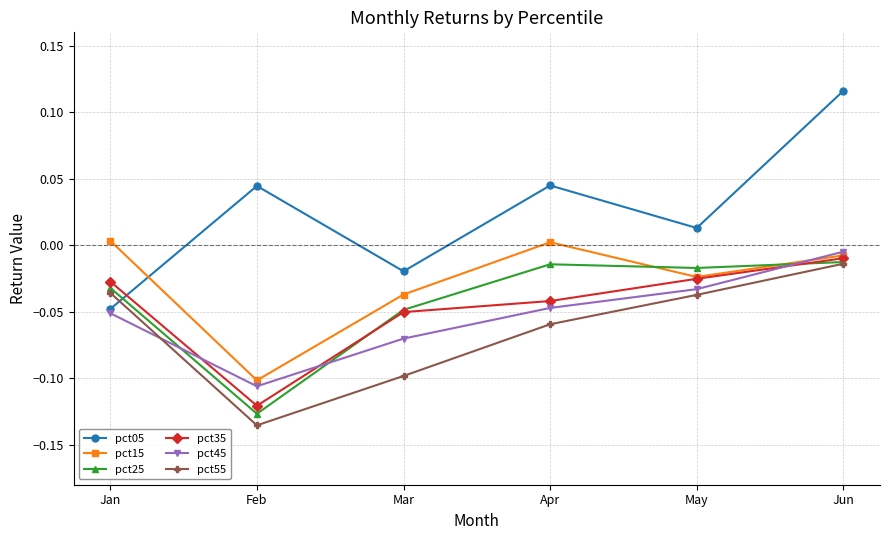

Which series has the largest range (max minus min)?

pct05